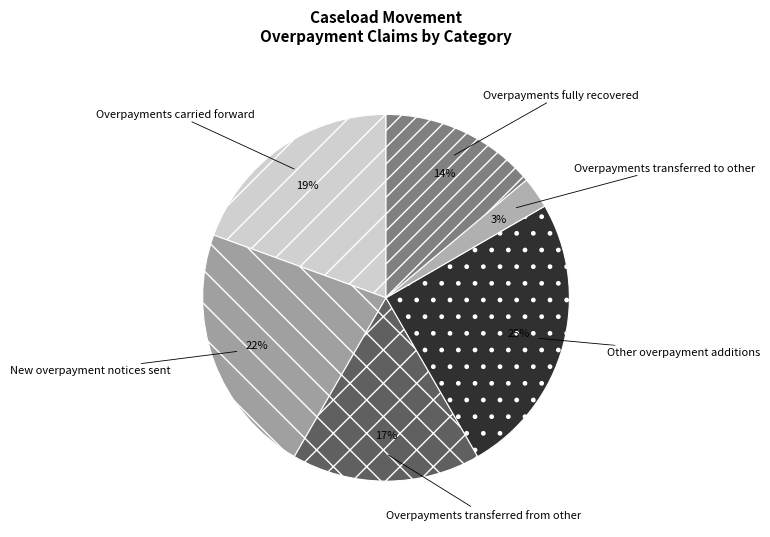

Which category has the biggest portion of the pie?

Other overpayment additions